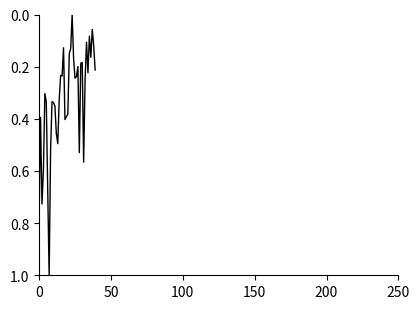

What is the difference between the maximum and minimum values?

1.0